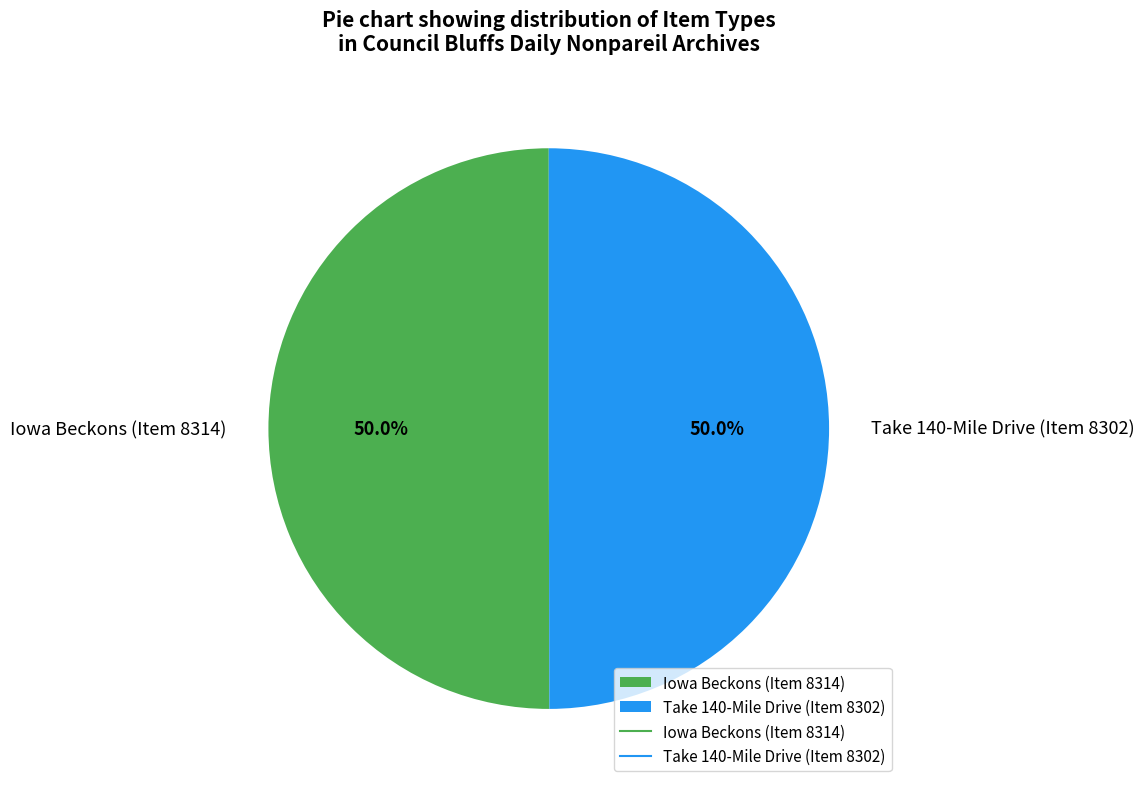

How much of the chart is everything except Iowa Beckons (Item 8314)?

50.0%